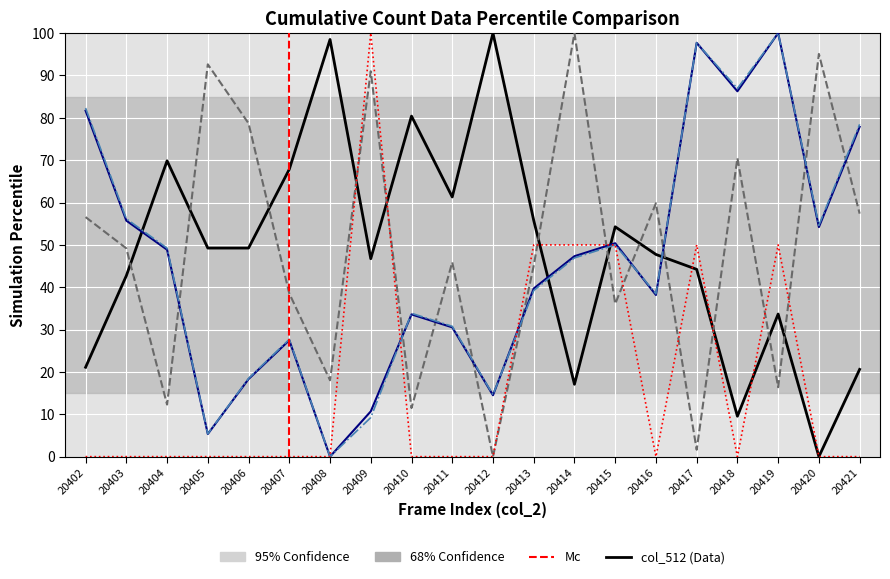

What is the average value of the col_513 series?

48.8